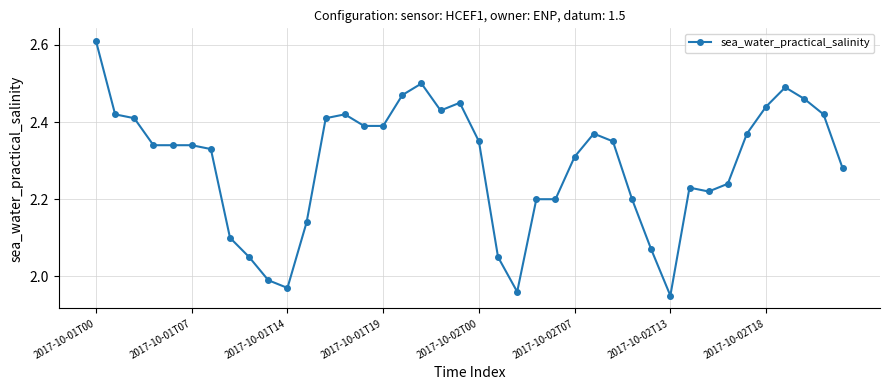

True or false: there are more than 2 points higher than both neighbors.

True